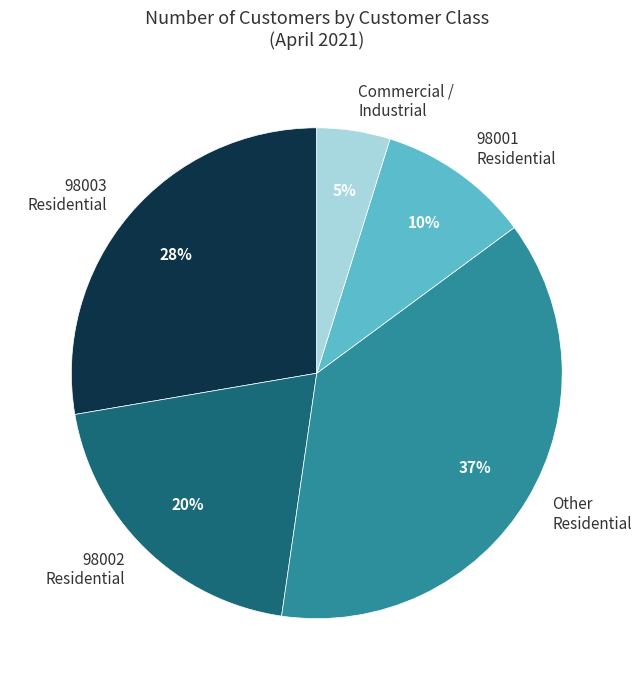

Which slice is the smallest?

Commercial / Industrial